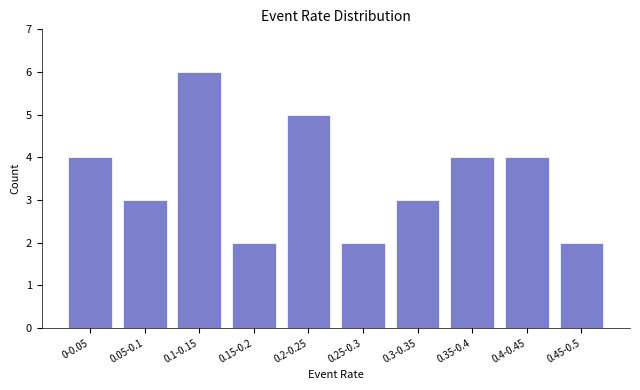

Reading right to left, what are all the values shown in this chart?

2	4	4	3	2	5	2	6	3	4